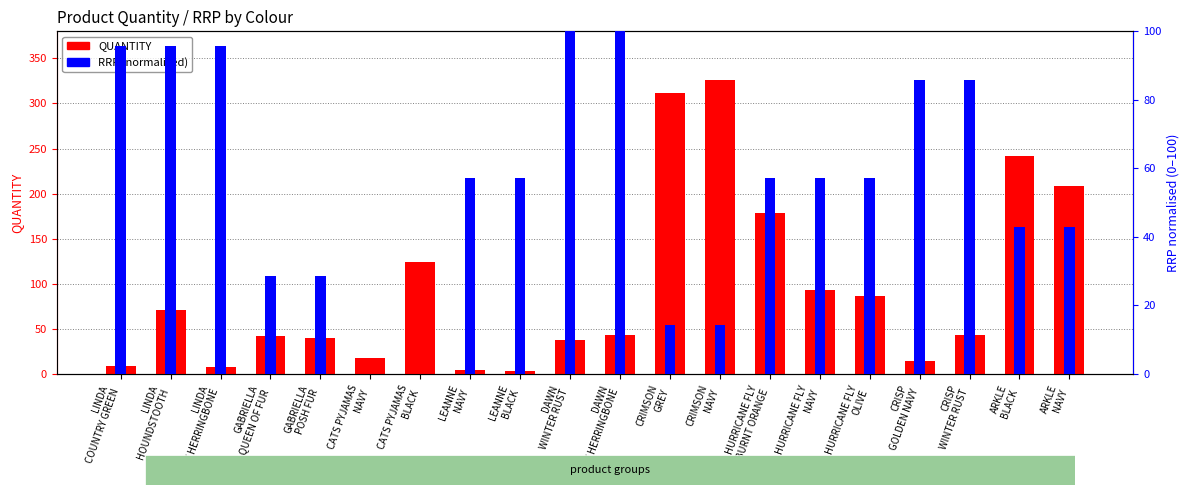

Which series has the largest range (max minus min)?

QUANTITY